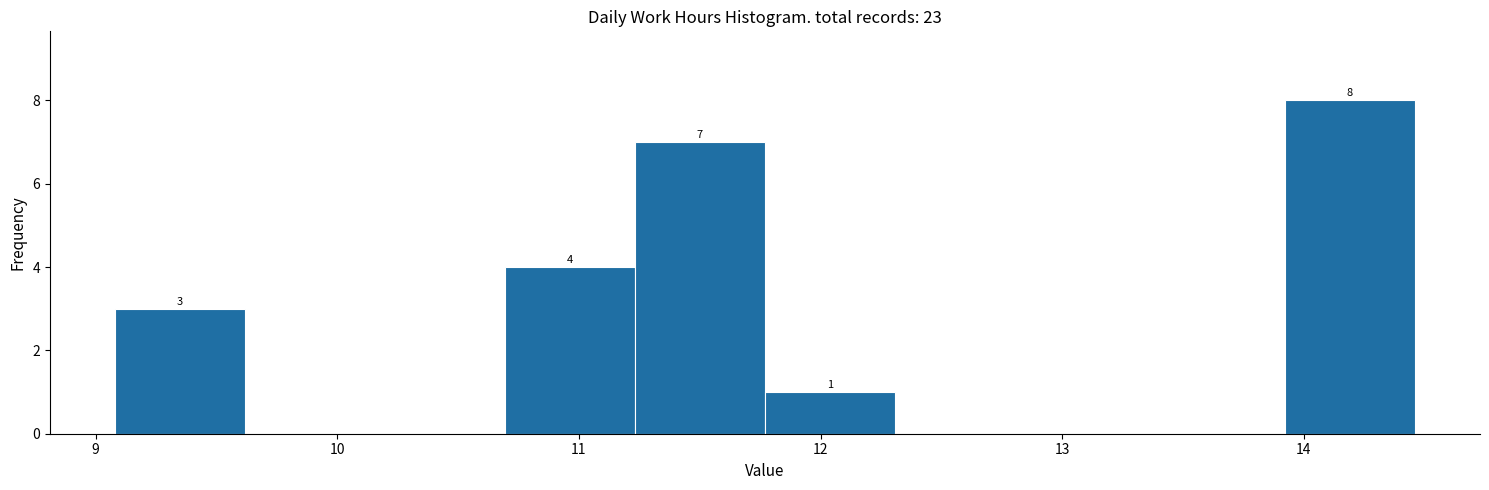

Which range on the x-axis has the tallest bar?

13.9 to 14.5